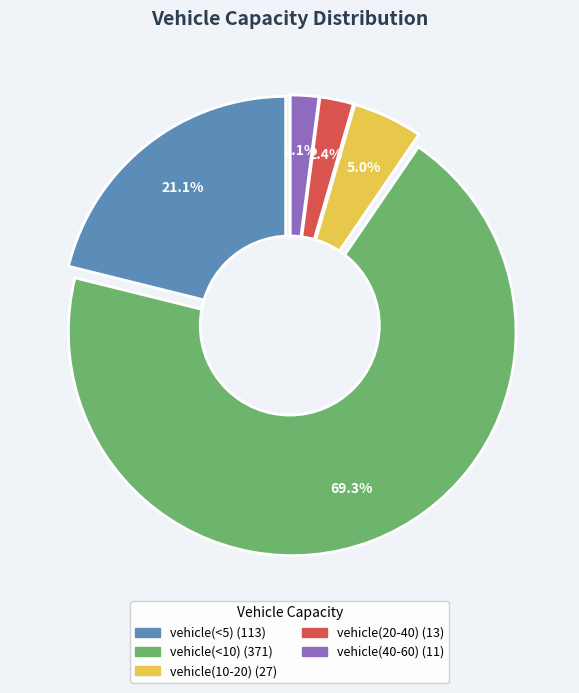

Between vehicle(40-60) and vehicle(<10), which is larger?

vehicle(<10)